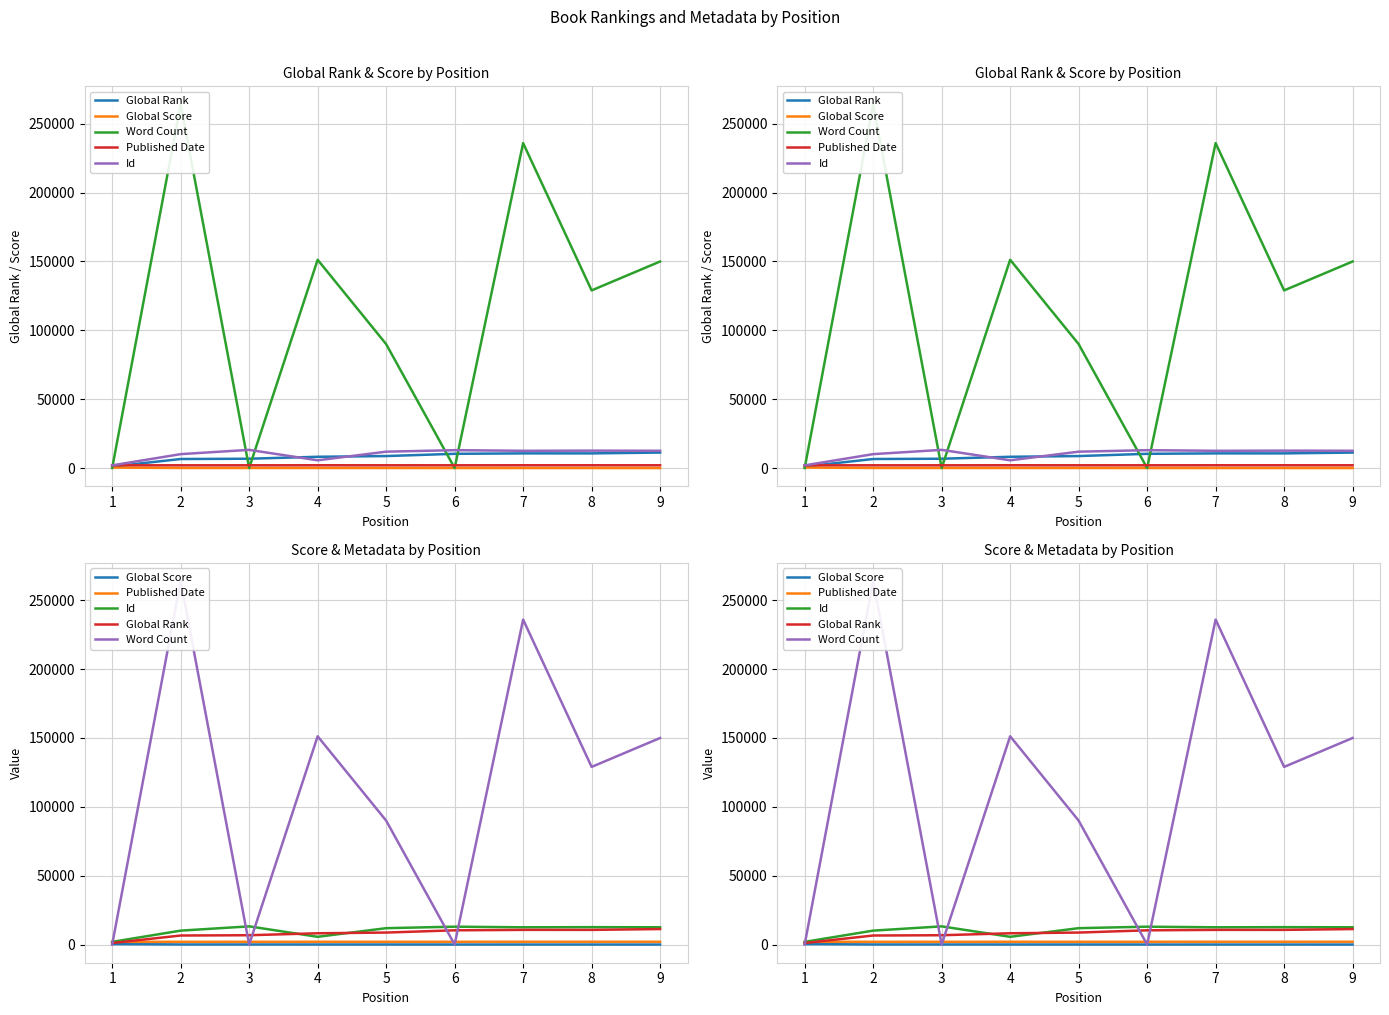

True or false: Published Date has more than 2 interior local peaks.

True